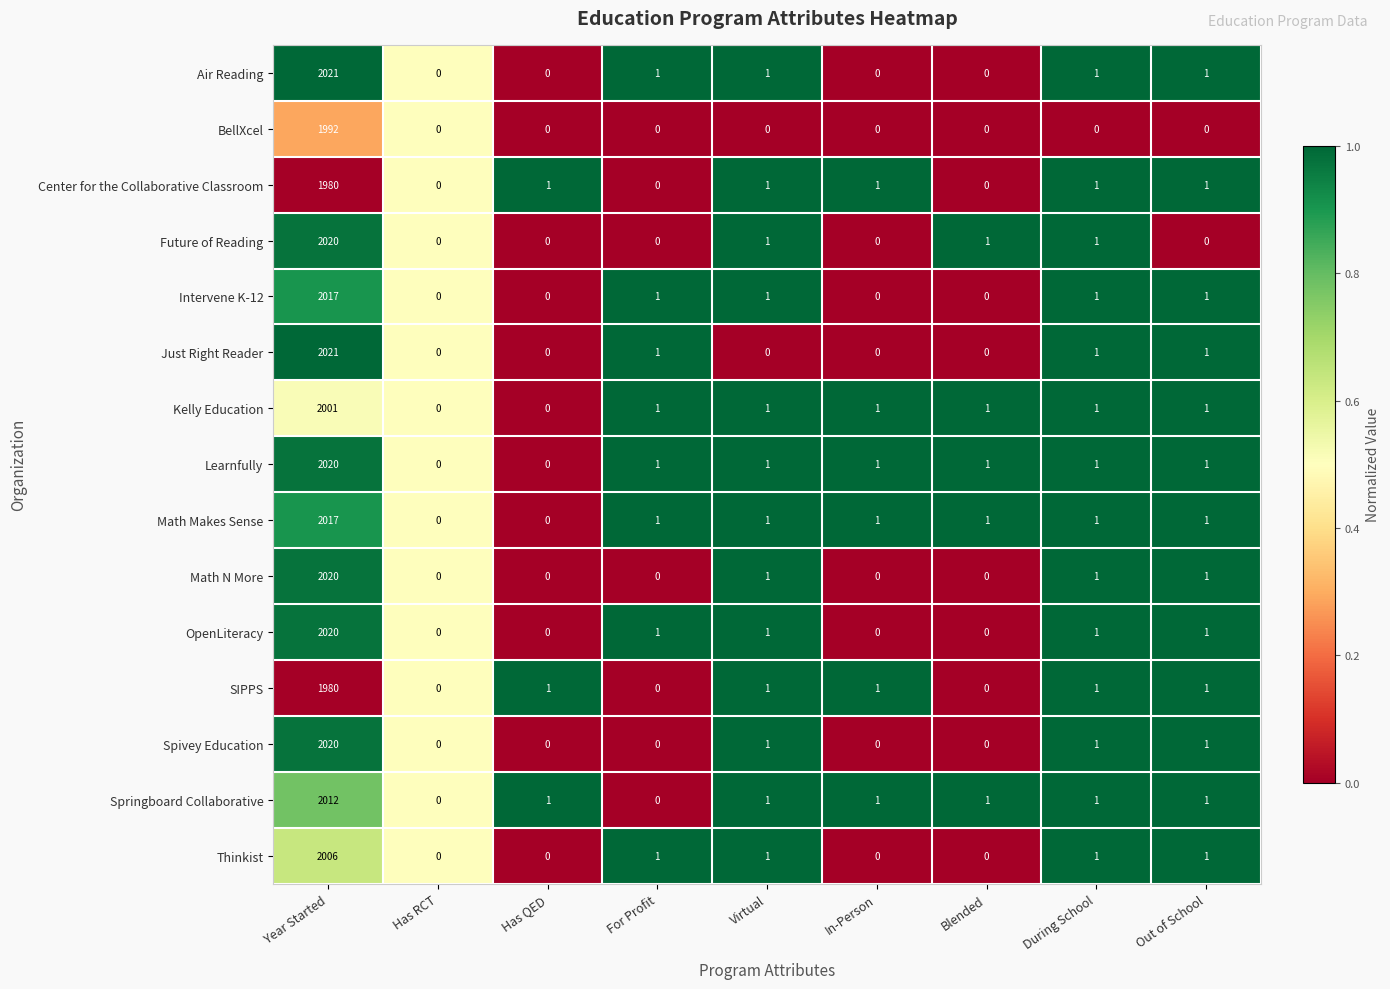

At which label does Math Makes Sense reach its peak?

Year Started